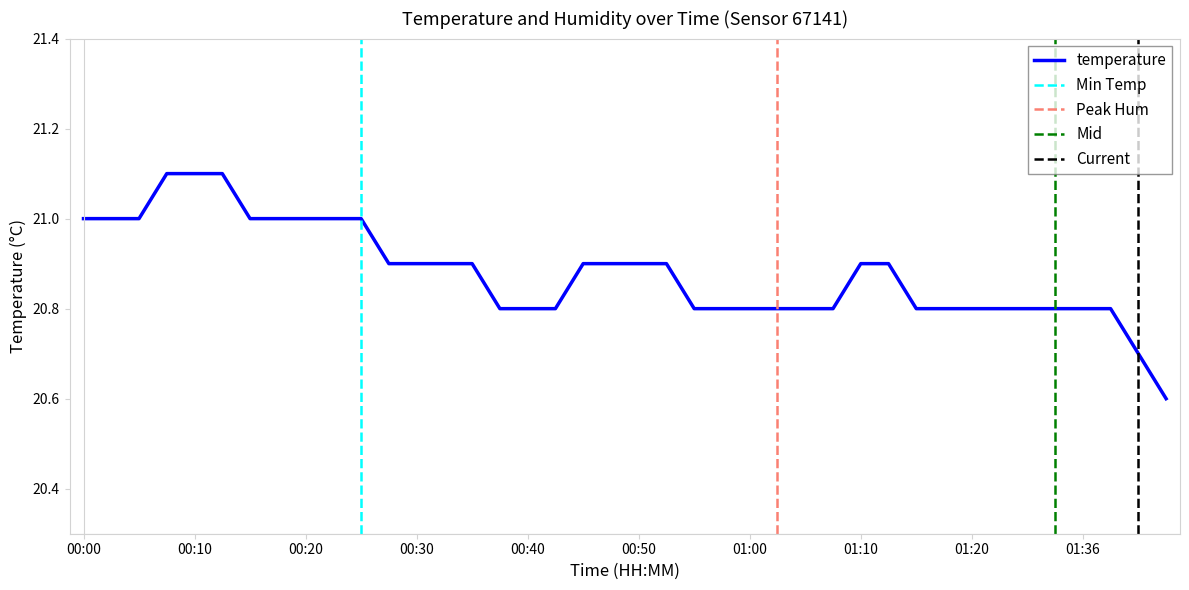

Which has a higher value, 00:06 or 00:28?

00:06